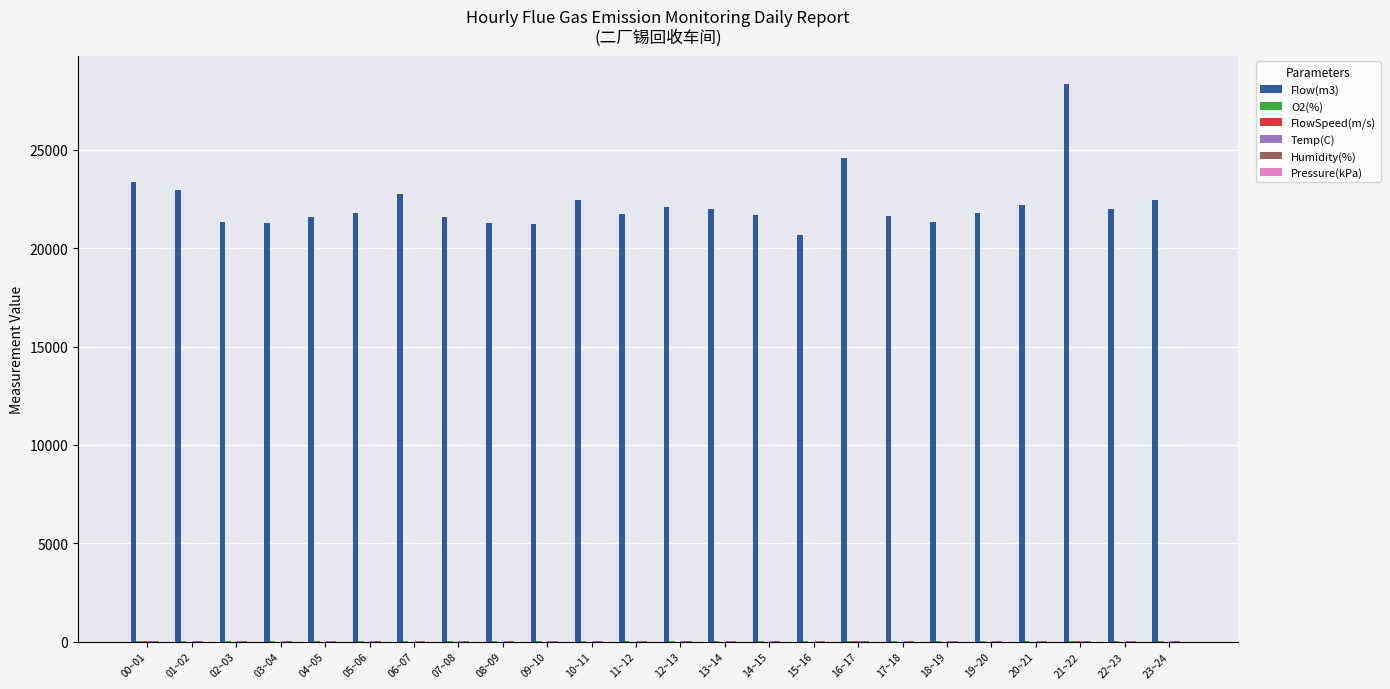

At which category does the chart reach its peak across all series?

21~22